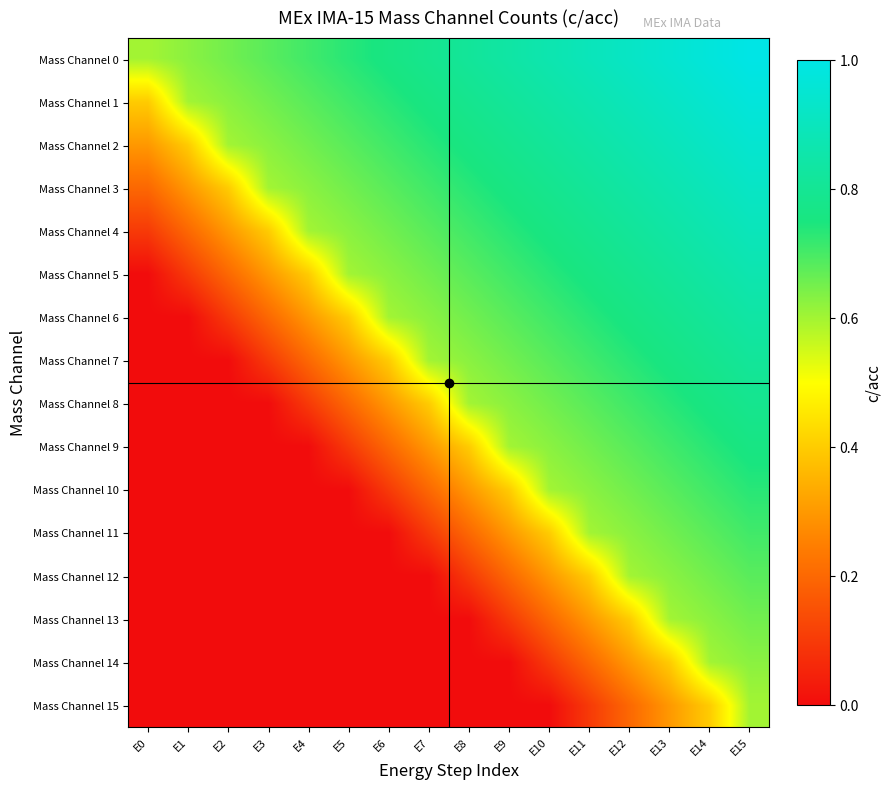

Which has a higher value, E2 or E10?

E10